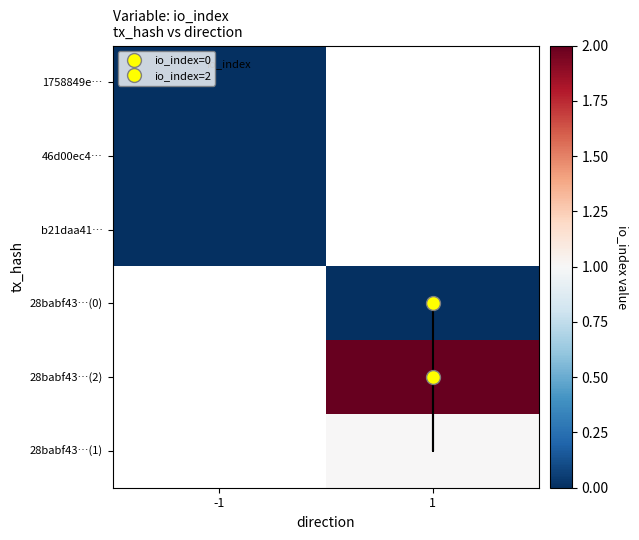

List the labels in order of 28babf43…(0) value, smallest first.

-1, 1